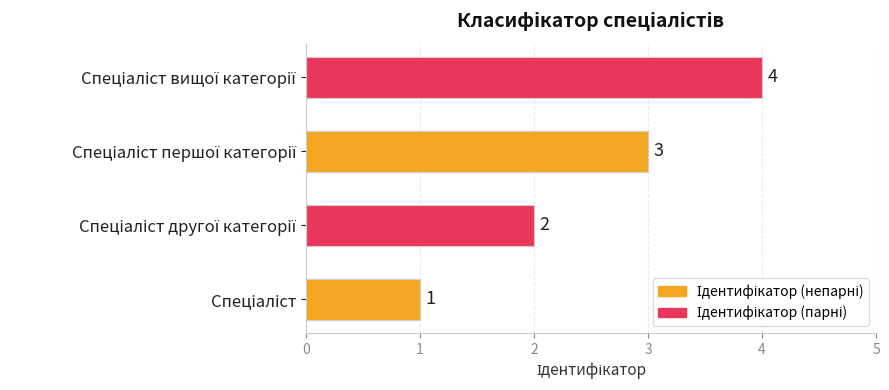

What is the difference between the maximum and minimum values?

3